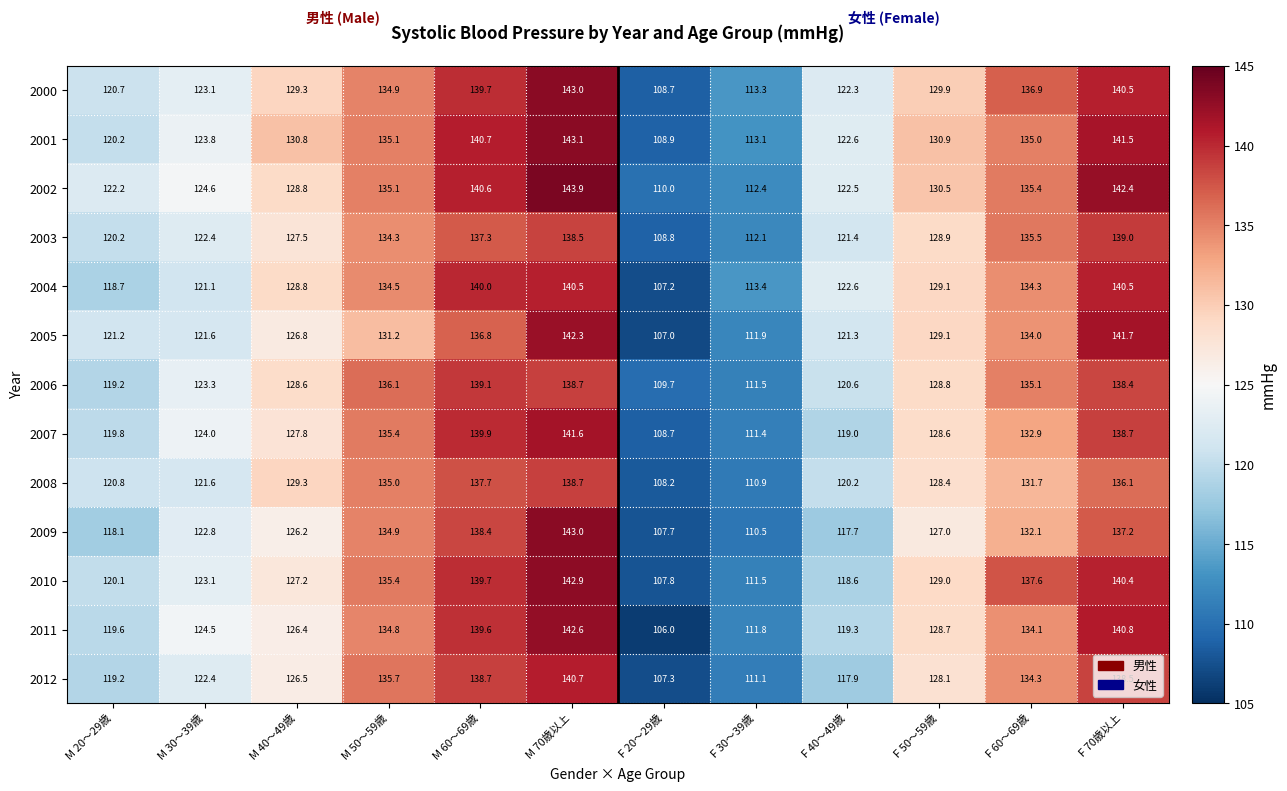

Is it true that 2004 equals 118.7 at M 20～29歳?

True